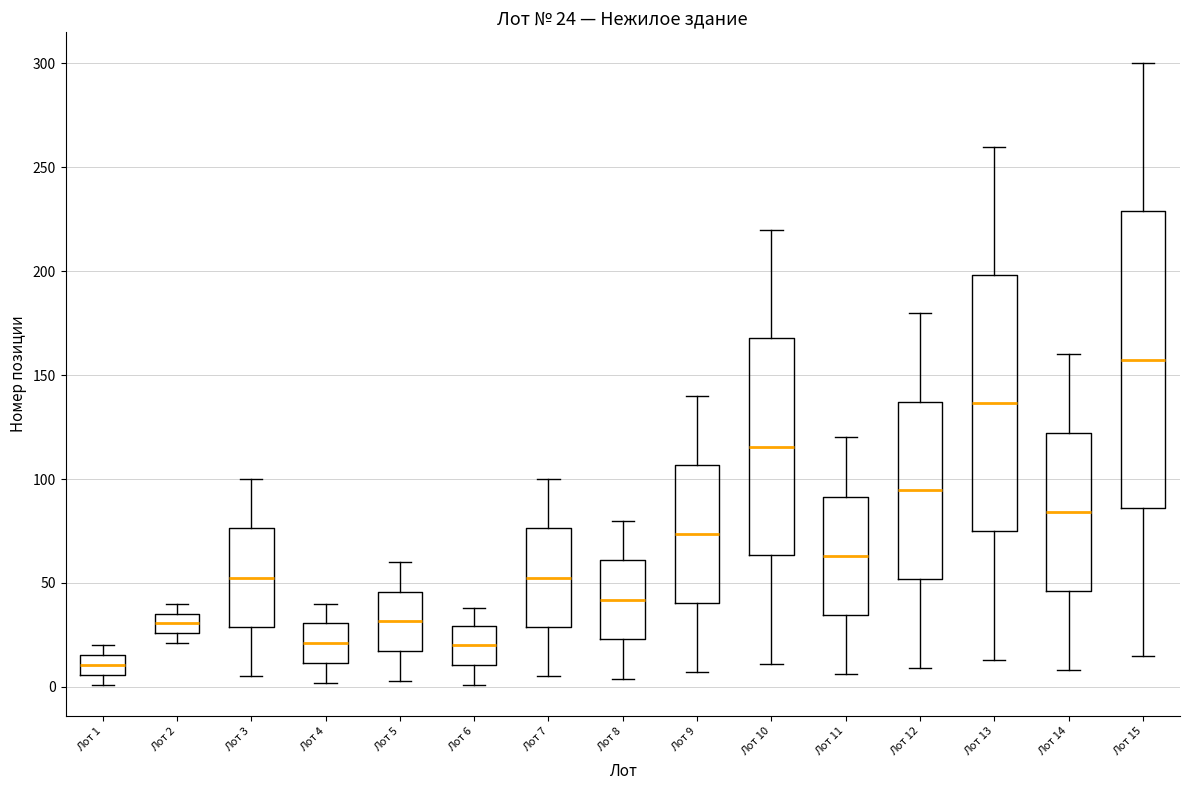

Which box is the tallest, from its lower edge to its upper edge?

Лот 15